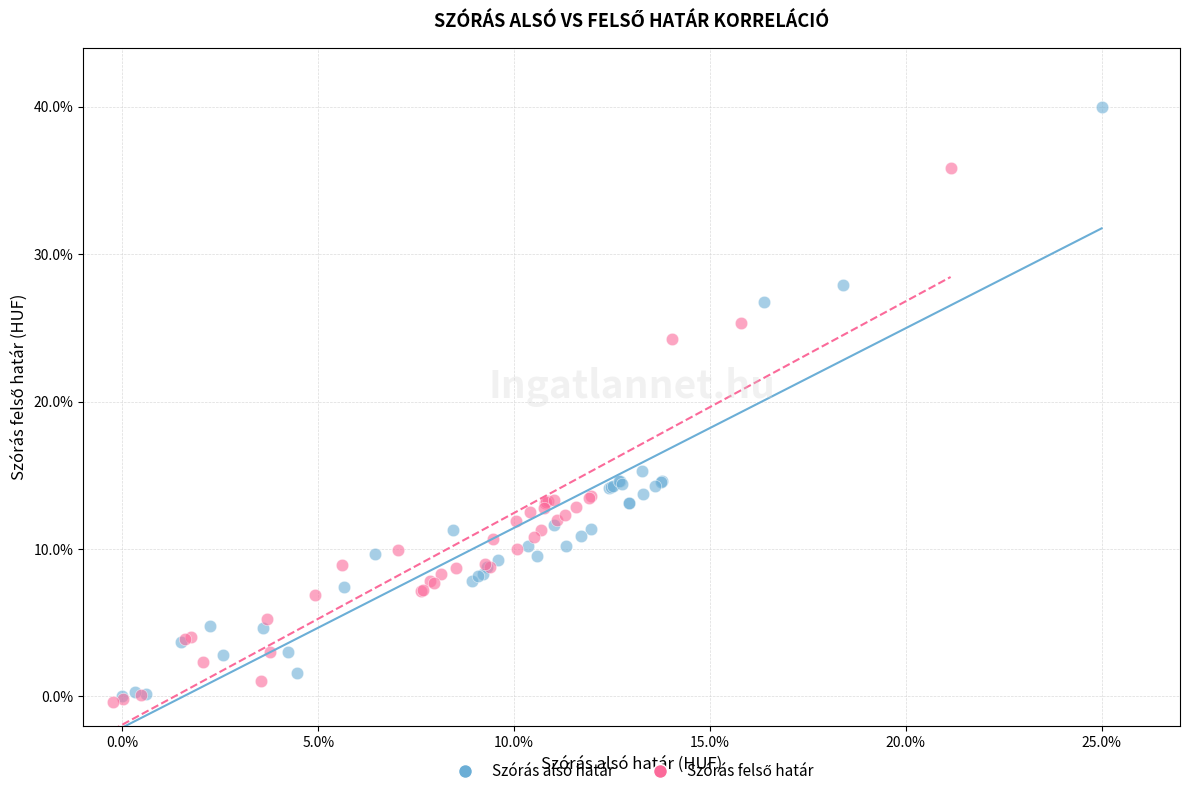

Which series has the widest spread of Y values?

Szórás alsó határ